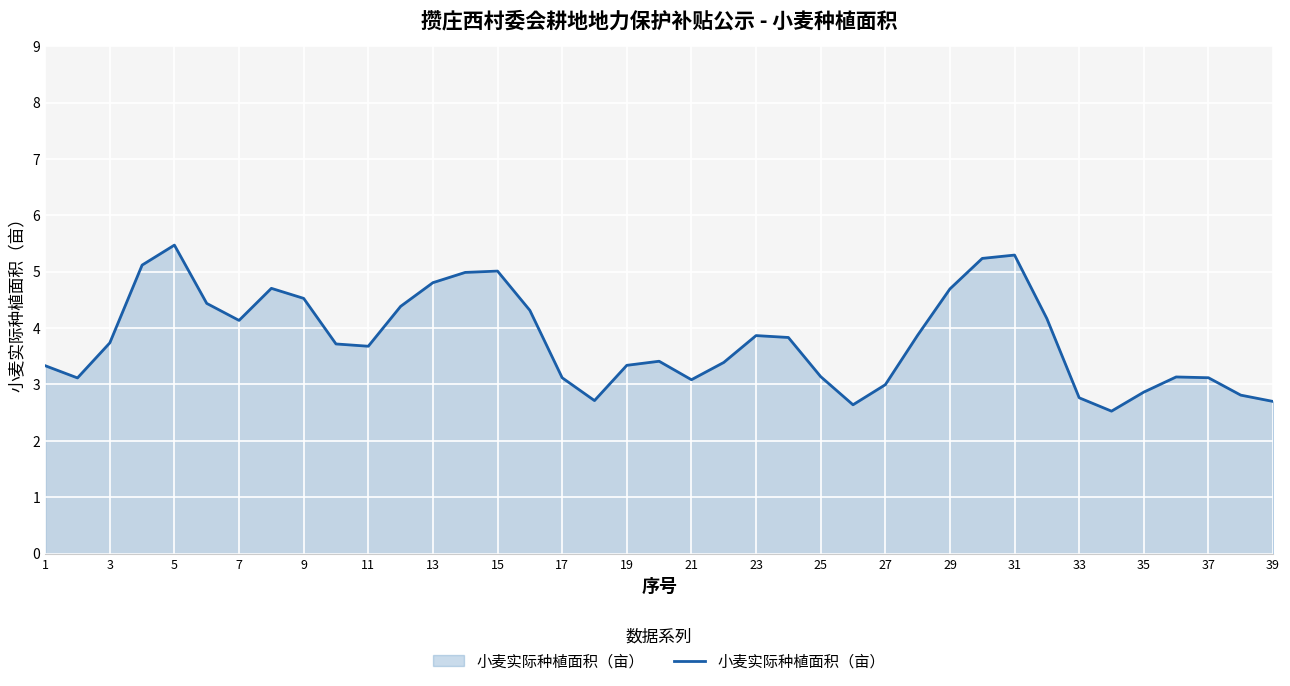

What is the minimum value shown in the chart?

2.5